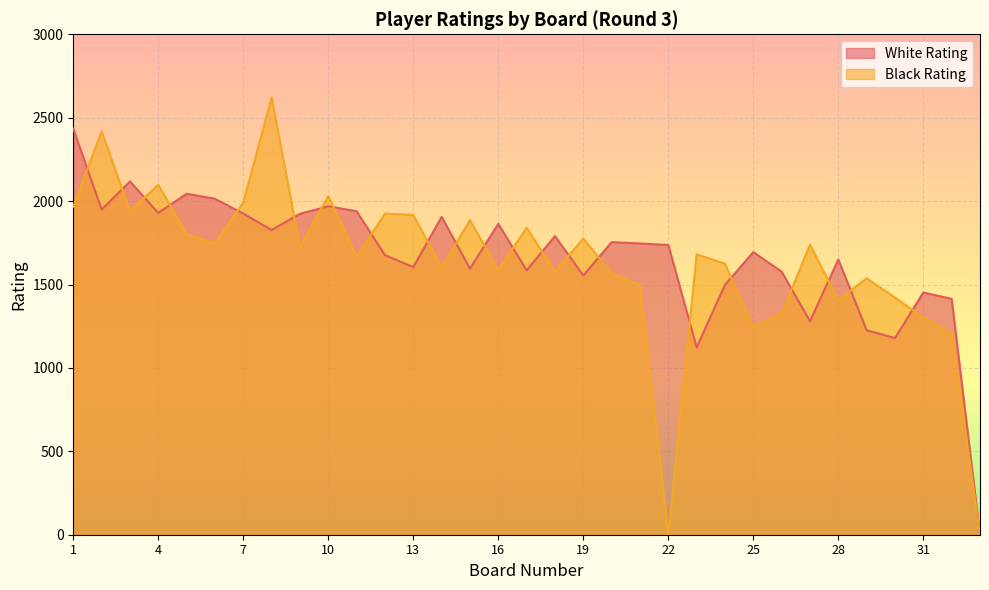

What is the value of the Black Rating point at the 14th from the left?

1601